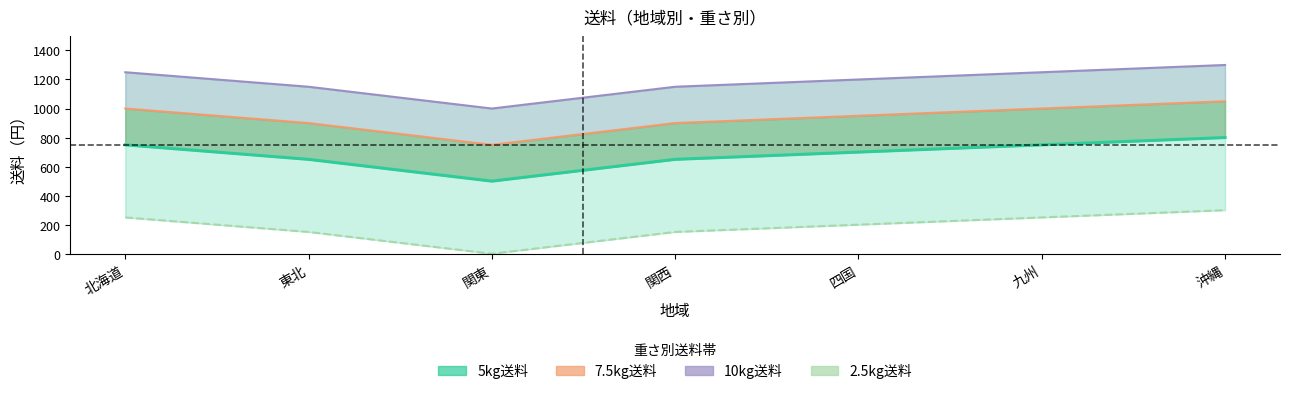

What is the difference between the maximum and minimum values in the 10kg送料 series?

300